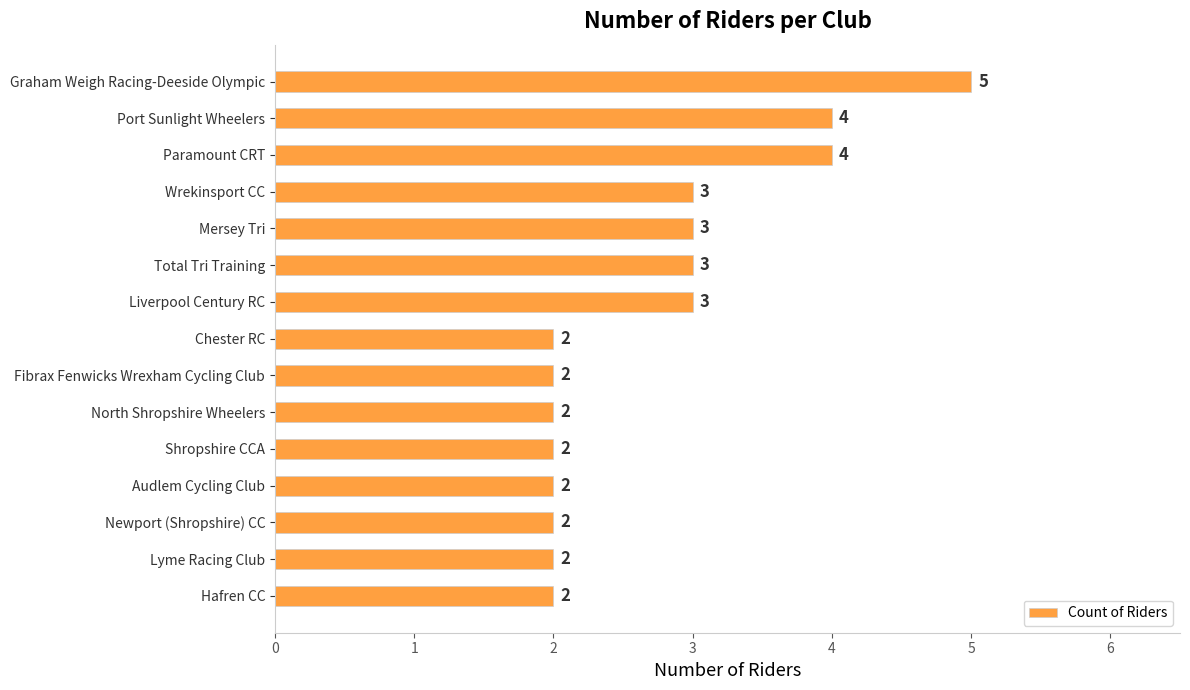

What is the difference between the maximum and minimum values?

3